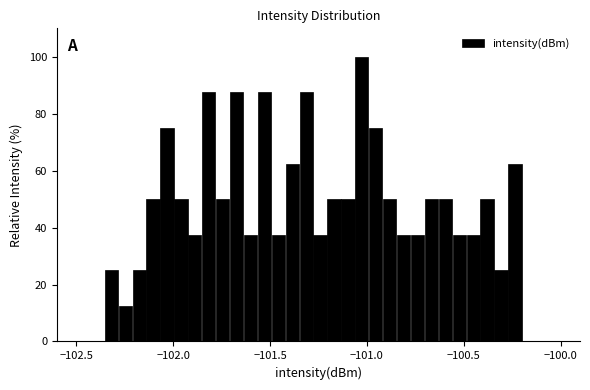

Read against the x-axis, roughly where is the centre of the tallest bar?

-101.05